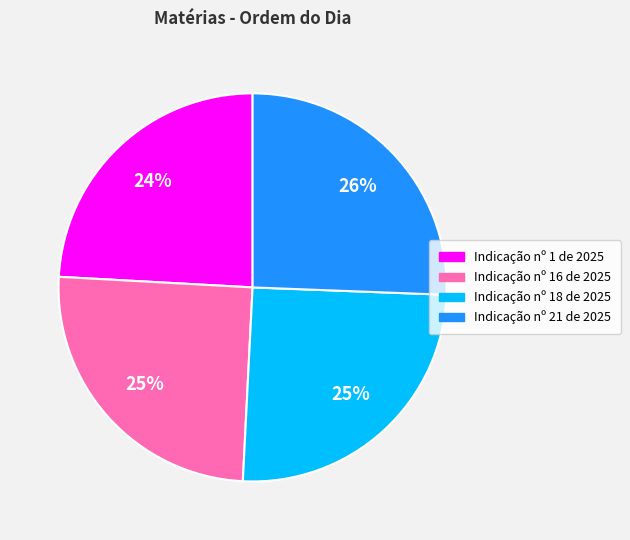

Count the number of slices in the pie.

4